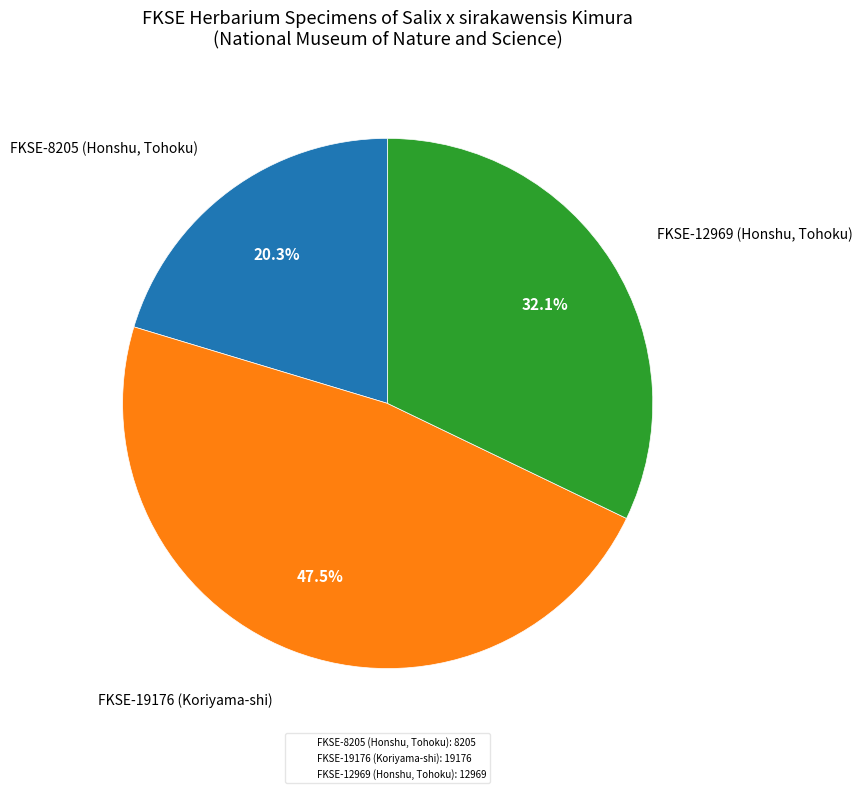

Rank the categories by value from lowest to highest.

FKSE-8205 (Honshu, Tohoku), FKSE-12969 (Honshu, Tohoku), FKSE-19176 (Koriyama-shi)